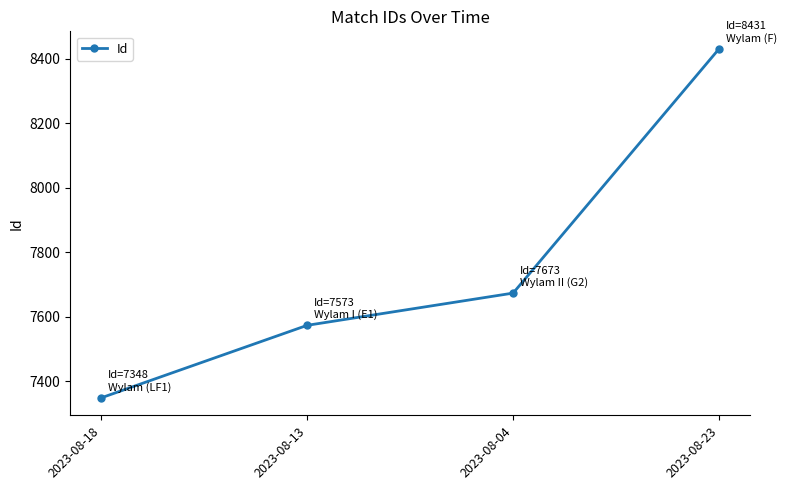

How many data points does each series have?

4